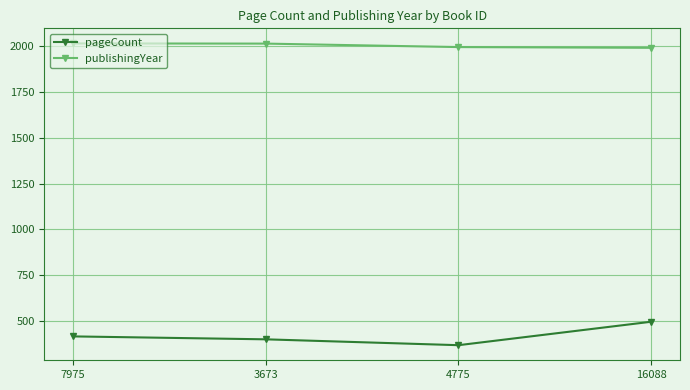

True or false: publishingYear has more than 1 points higher than both neighbors.

False